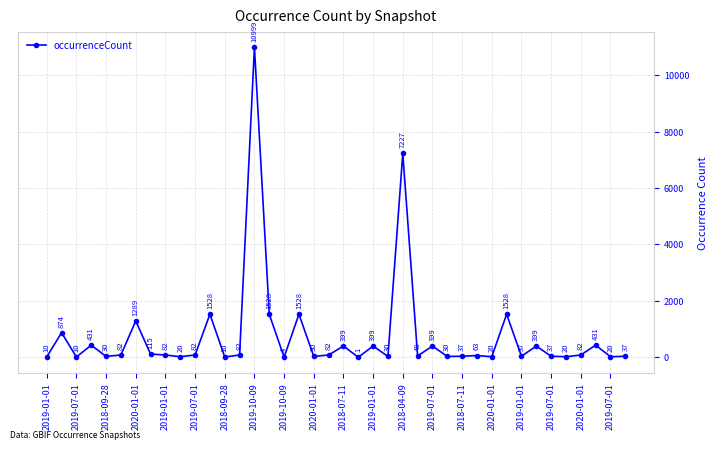

What is the maximum value shown in the chart?

10999